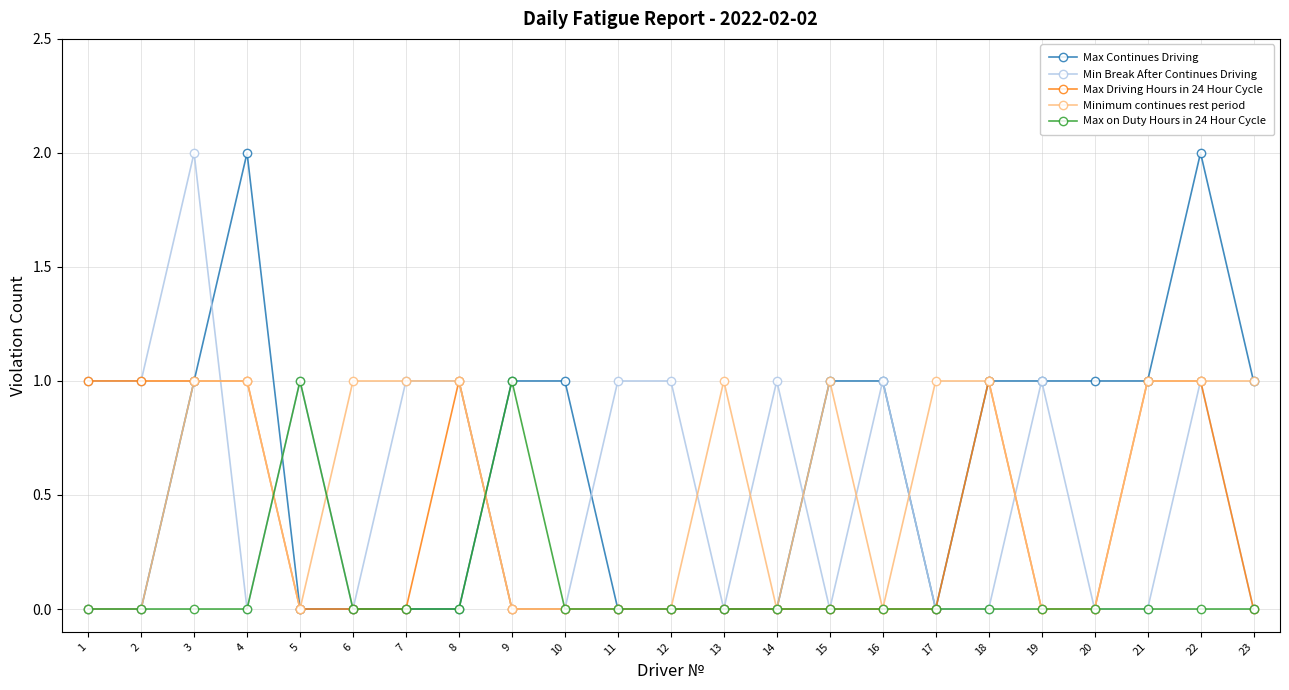

Reading left to right, transcribe all the data shown in this chart.

Max Continues Driving: 0	0	1	2	0	0	0	0	1	1	0	0	0	0	1	1	0	1	1	1	1	2	1
Min Break After Continues Driving: 1	1	2	0	1	0	1	1	0	0	1	1	0	1	0	1	0	0	1	0	0	1	0
Max Driving Hours in 24 Hour Cycle: 1	1	1	1	0	0	0	1	0	0	0	0	0	0	0	0	0	1	0	0	1	1	0
Minimum continues rest period: 0	0	1	1	0	1	1	1	0	0	0	0	1	0	1	0	1	1	0	0	1	1	1
Max on Duty Hours in 24 Hour Cycle: 0	0	0	0	1	0	0	0	1	0	0	0	0	0	0	0	0	0	0	0	0	0	0